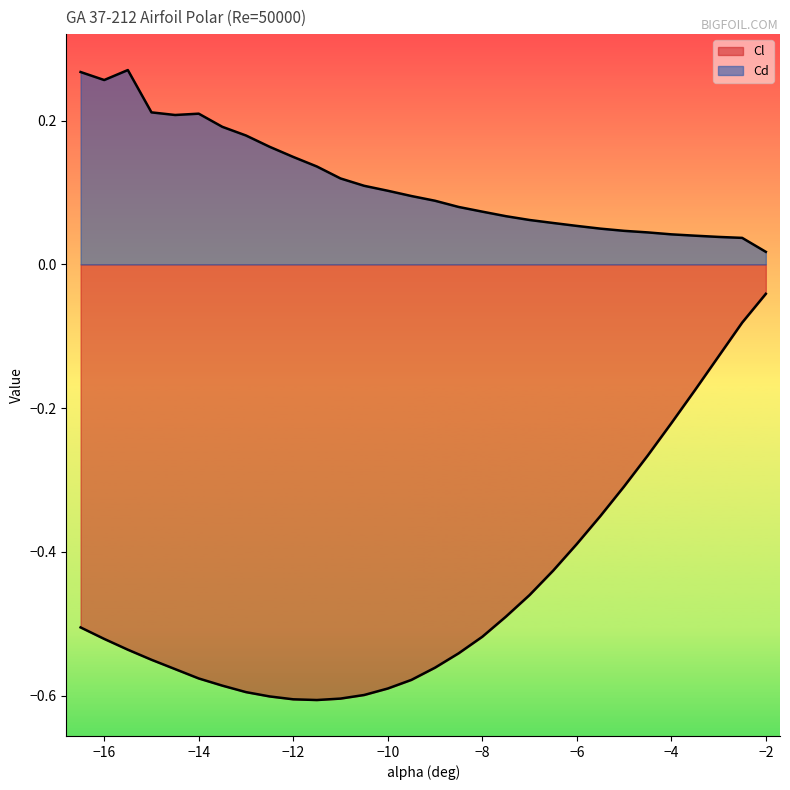

Rank the series by their maximum value, from lowest to highest.

Cl, Cd